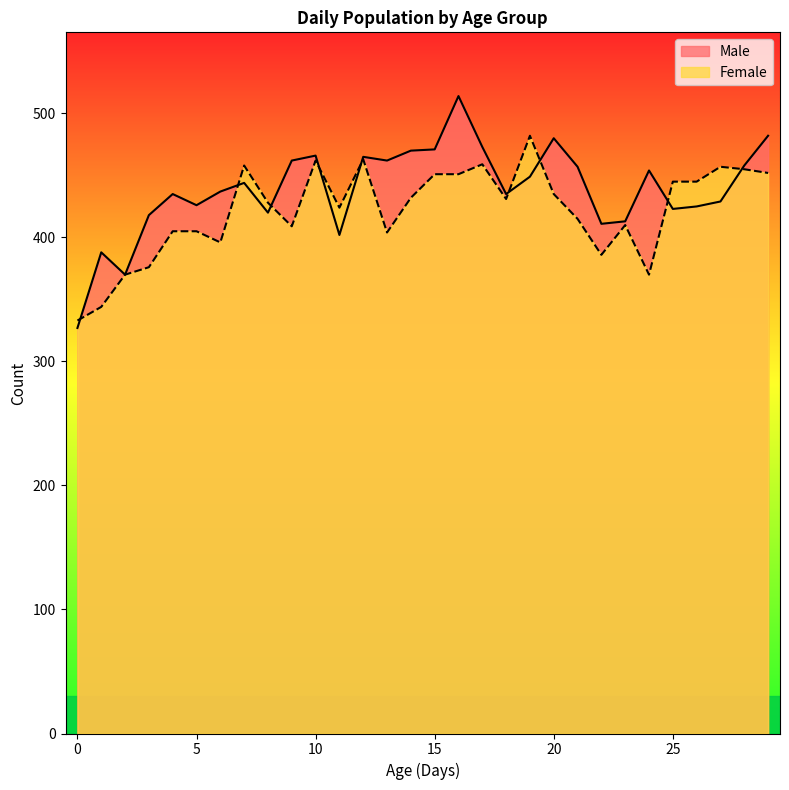

True or false: Male has more than 0 points higher than both neighbors.

True